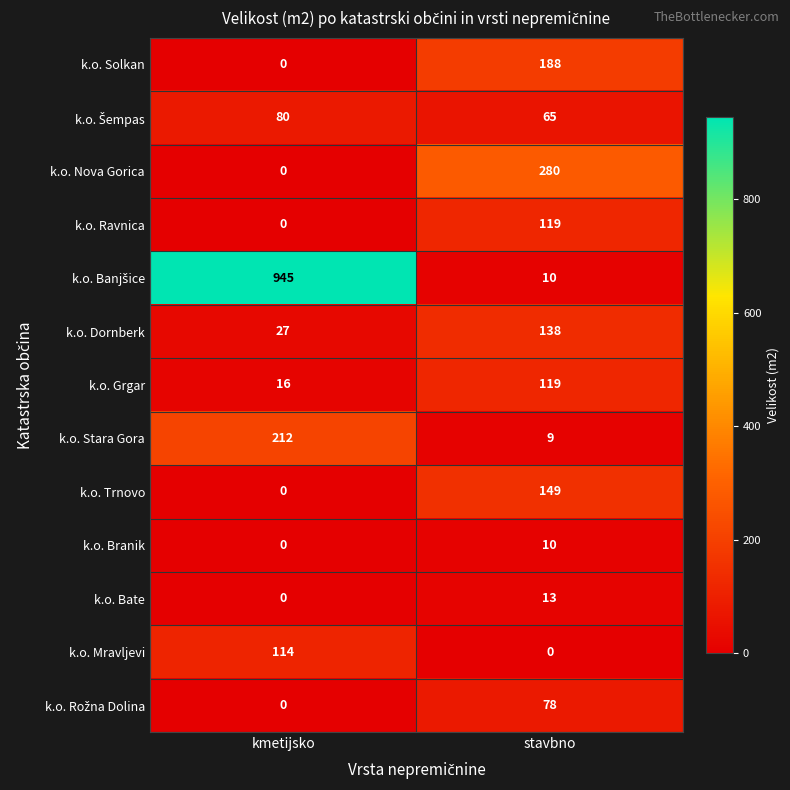

Is the value of k.o. Grgar at stavbno greater than the value of k.o. Bate at stavbno?

Yes